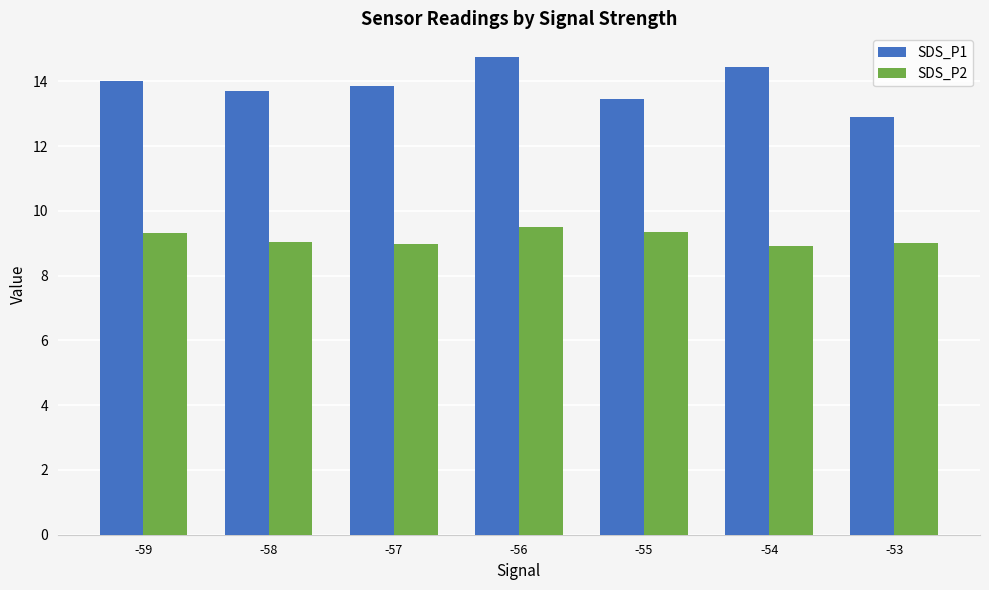

What is the maximum value shown in the chart?

14.7